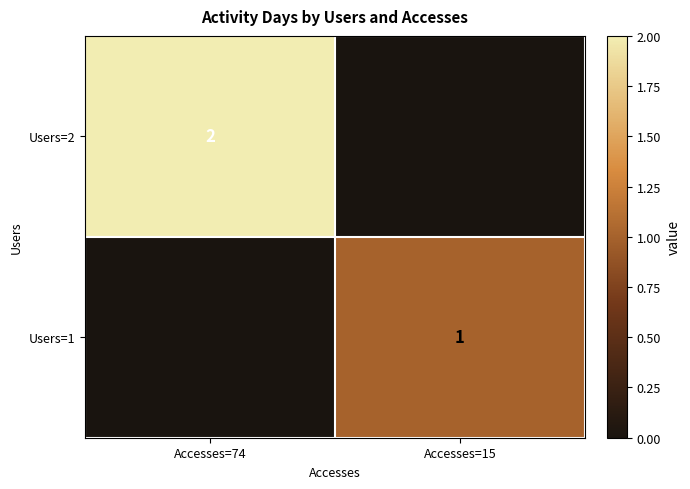

True or false: Users=2 has a value of 3 at Accesses=74.

False